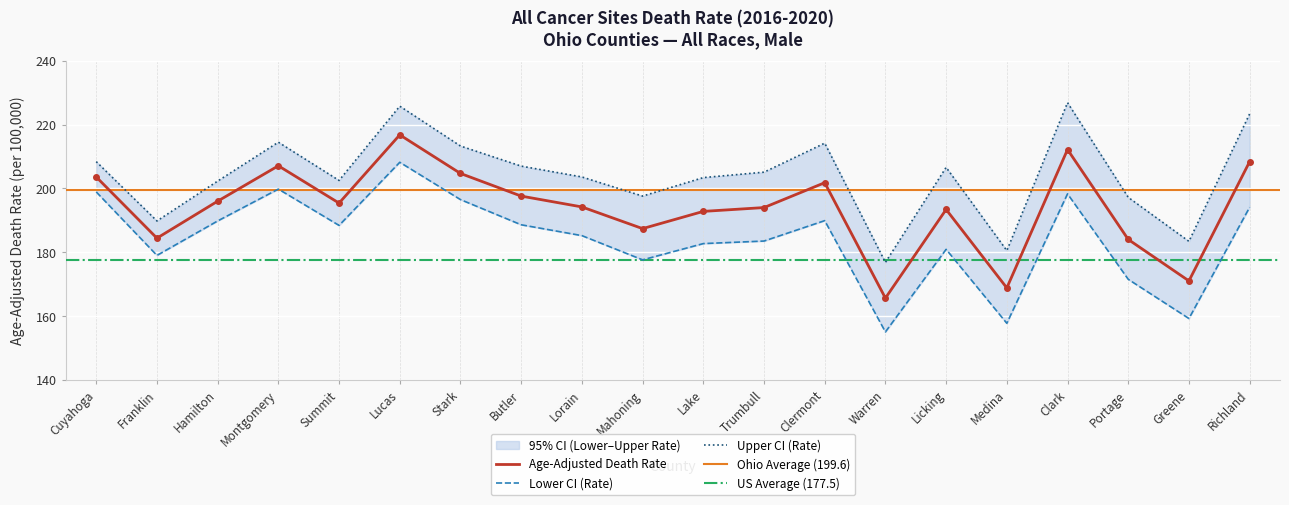

What is the difference between the maximum and second lowest values in the Upper CI (Rate) series?

46.4